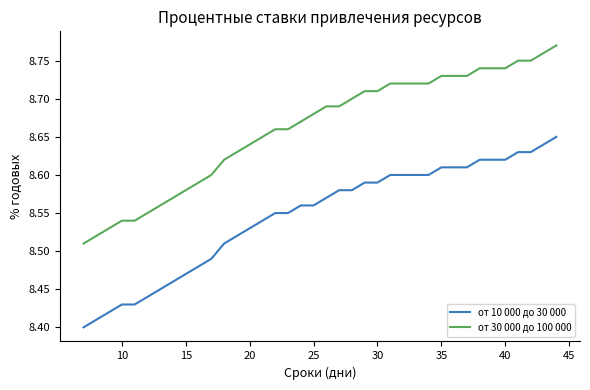

Which series has the largest total across all categories?

от 30 000 до 100 000